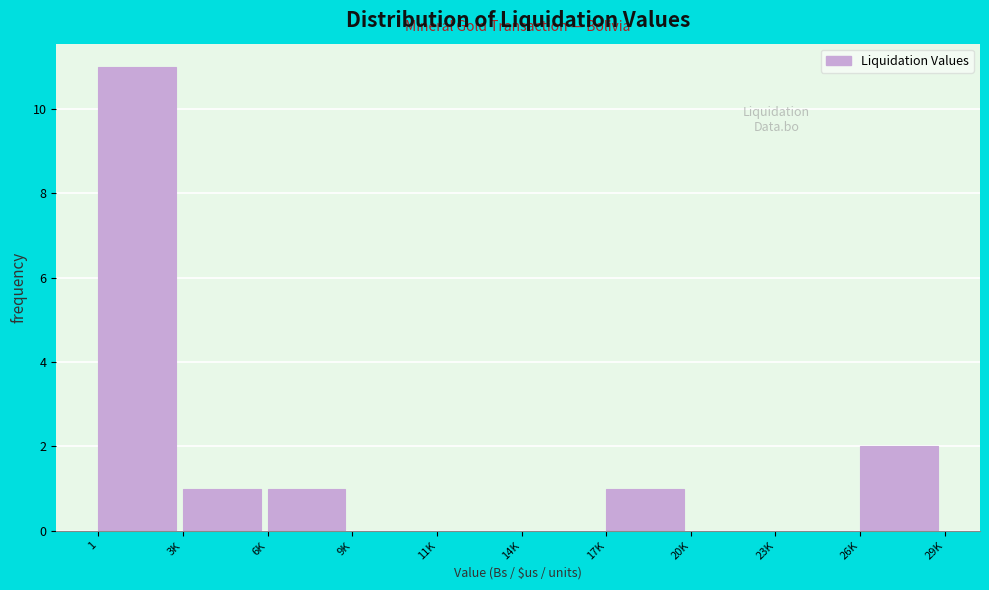

Reading left to right, list all the values displayed in this chart.

1=11	3K=1	6K=1	9K=0	11K=0	14K=0	17K=1	20K=0	23K=0	26K=2